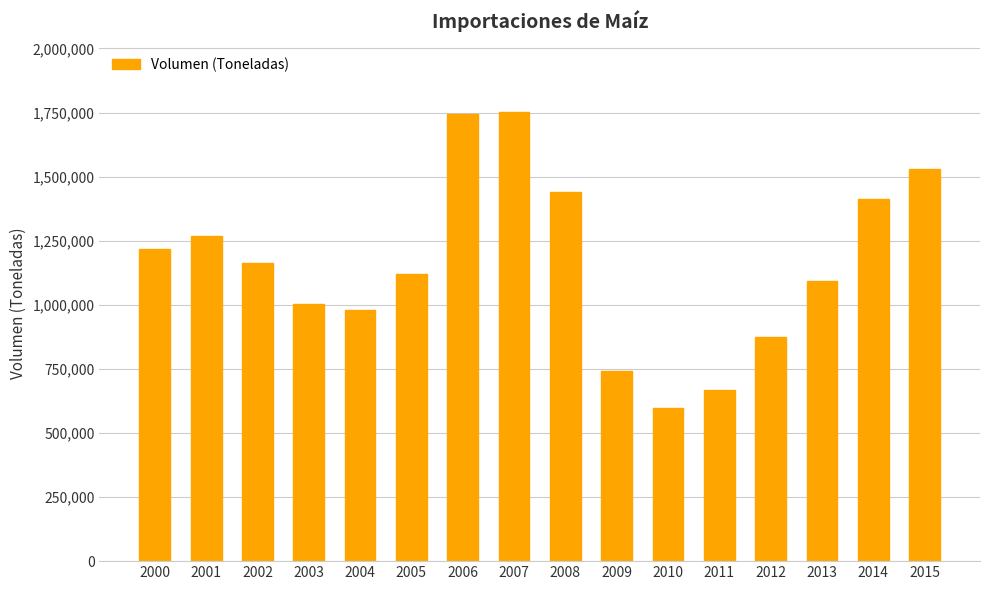

True or false: the data shows 2196764.5 at 2015.

False